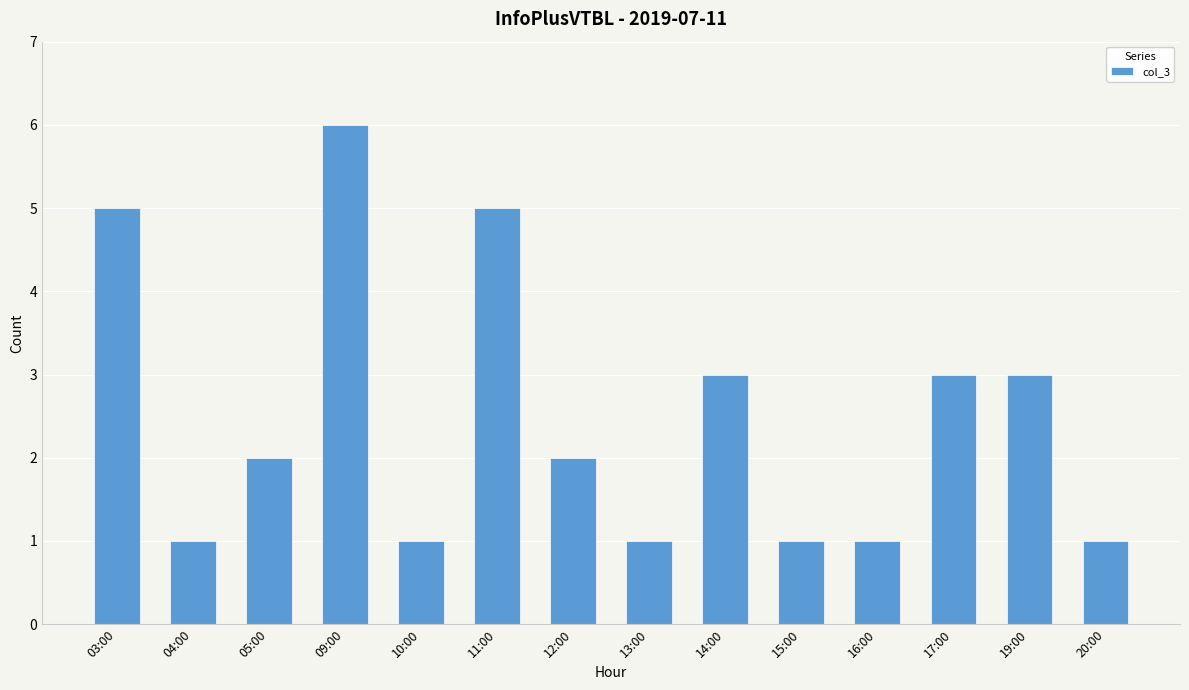

What is the value of the 6th bar from the left?

5